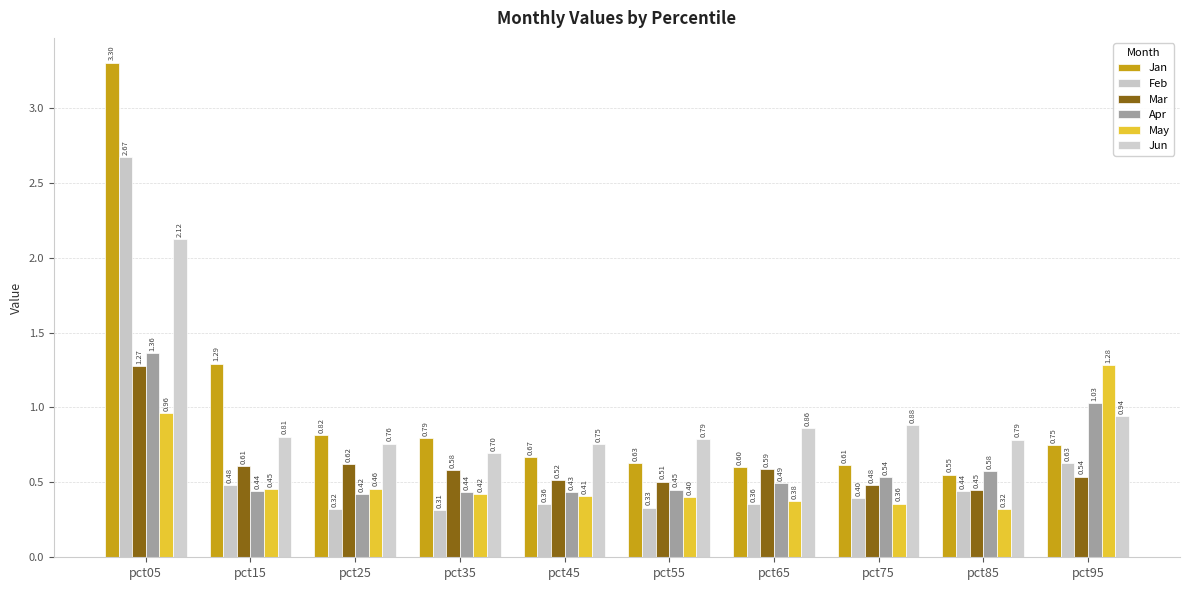

Which series has the widest spread of values?

Jan